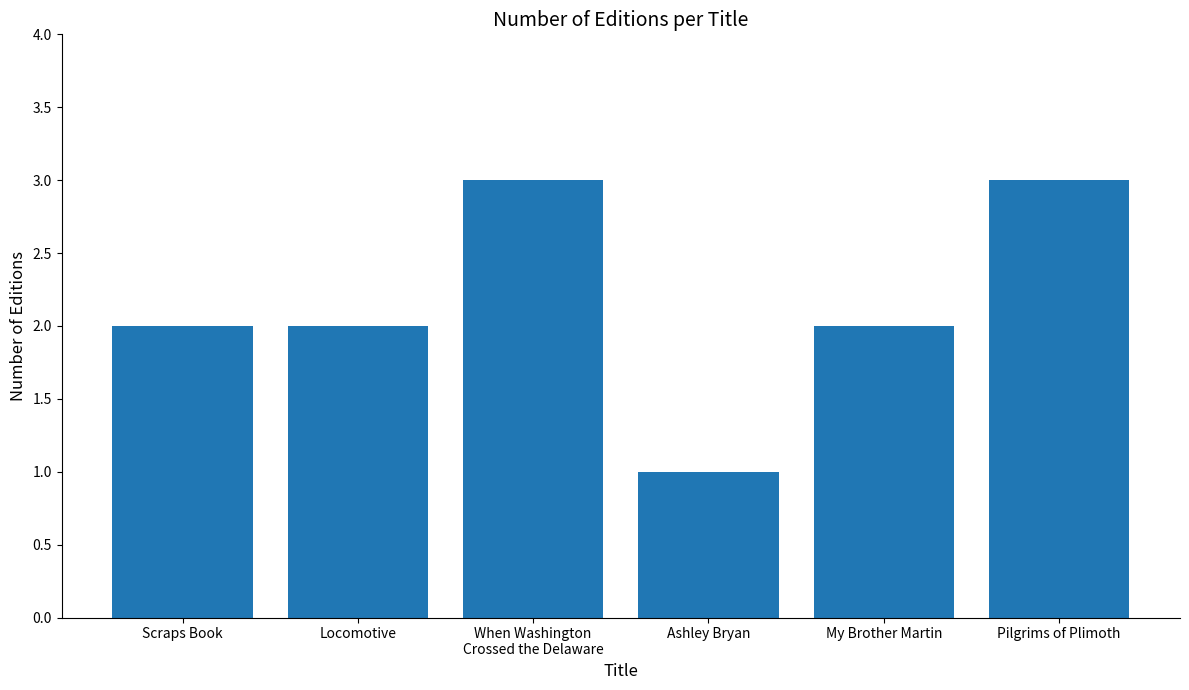

What is the ratio of the value at Pilgrims of Plimoth to the value at My Brother Martin?

1.5